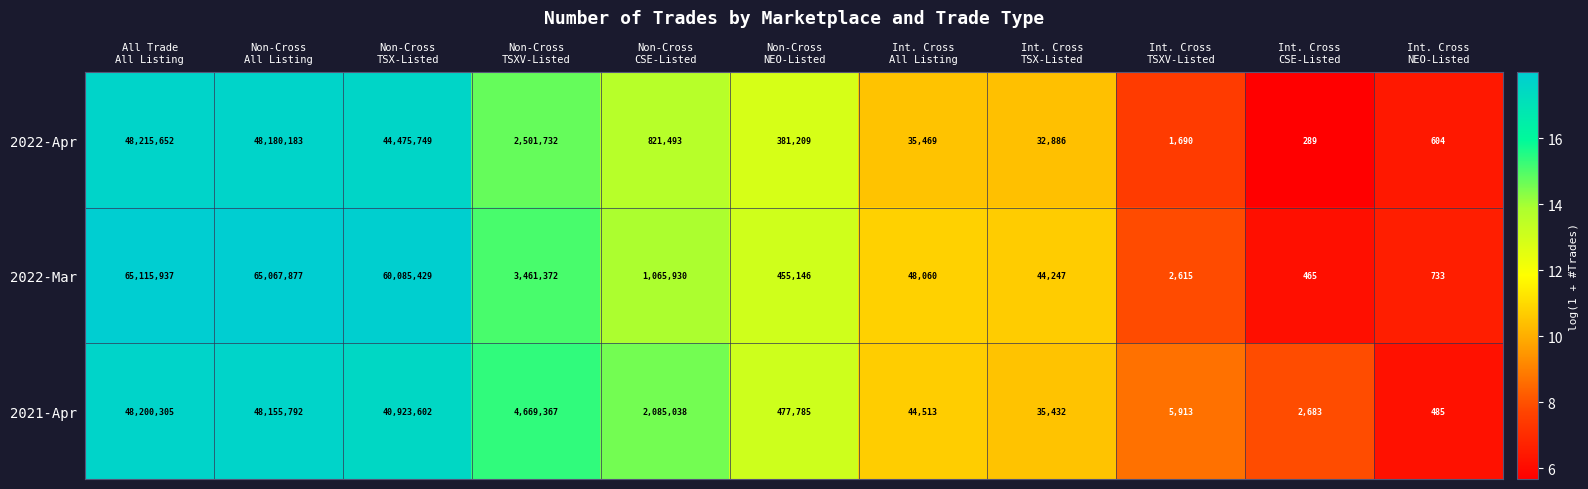

What is the sum of all 2022-Apr values?

144646956